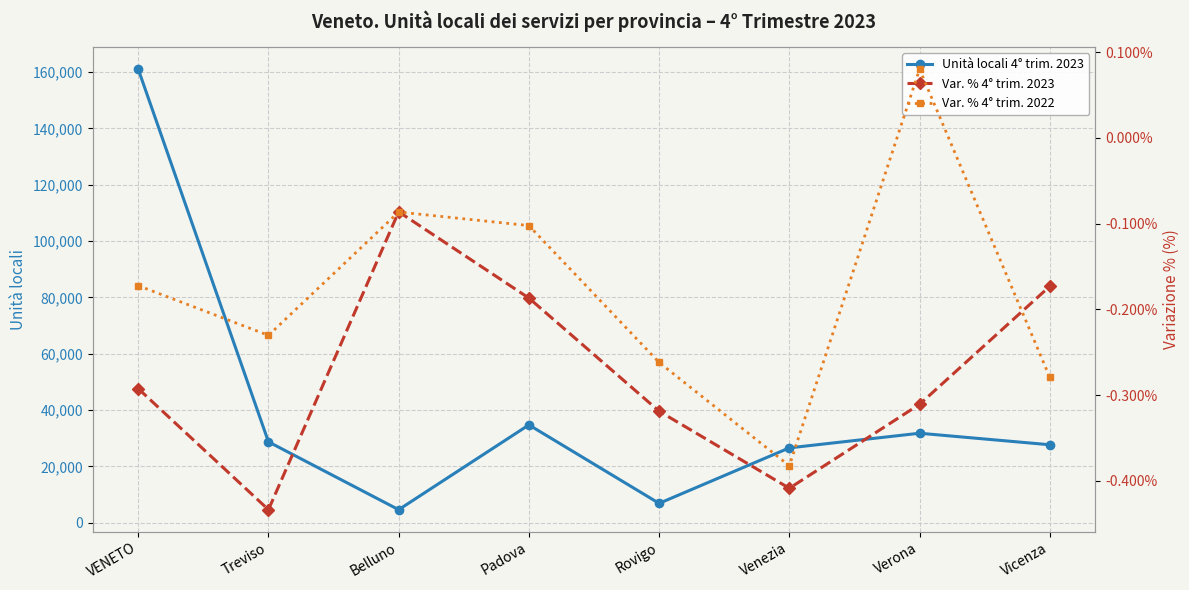

What is the difference between the maximum and minimum values in the Var. % 4° trim. 2023 series?

0.3